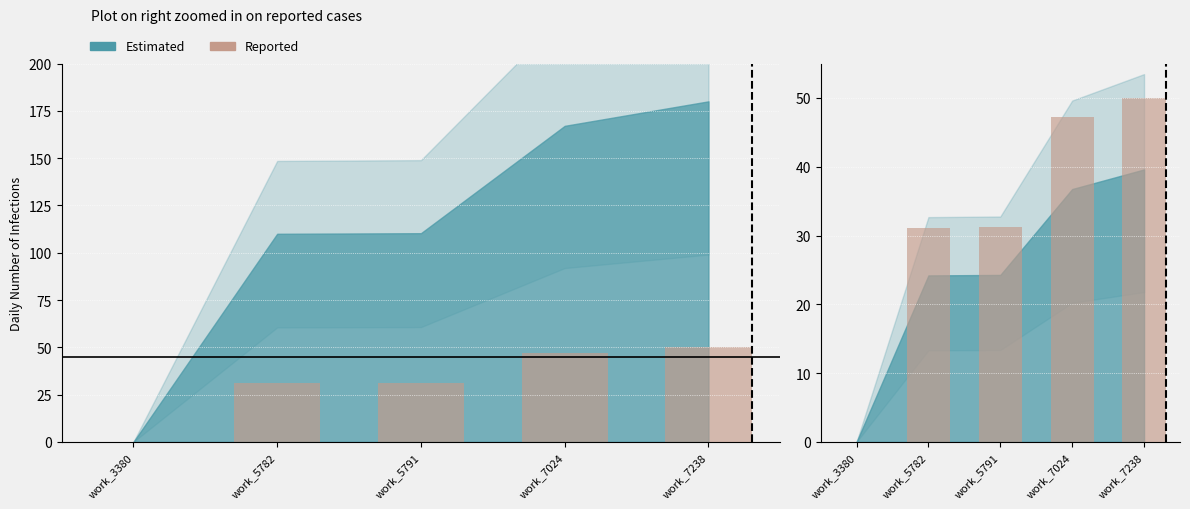

How many positive values are there?

4